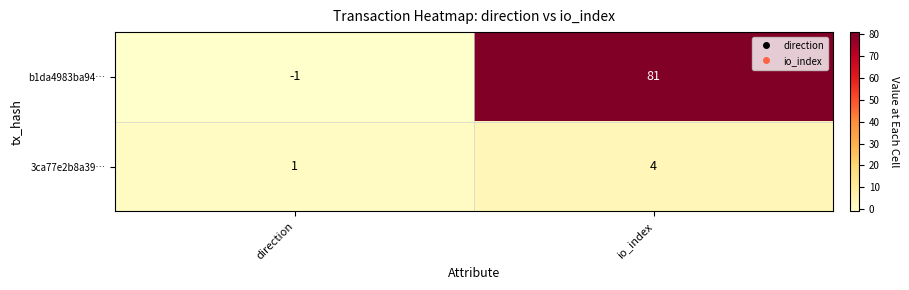

What is the sum of the 3ca77e2b8a39… values at direction and io_index?

5